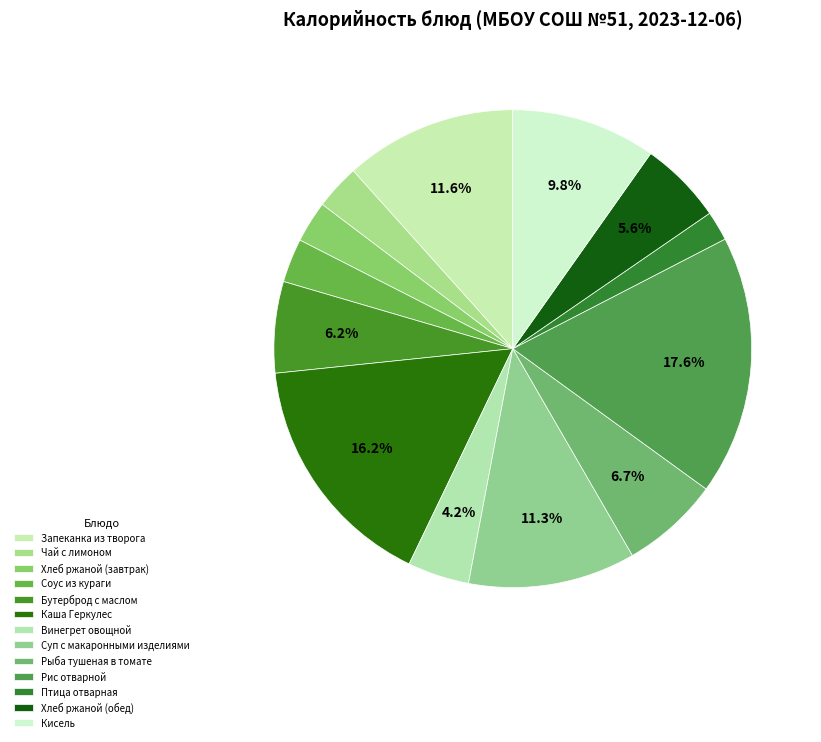

Does Рис отварной represent more than half of the total?

No